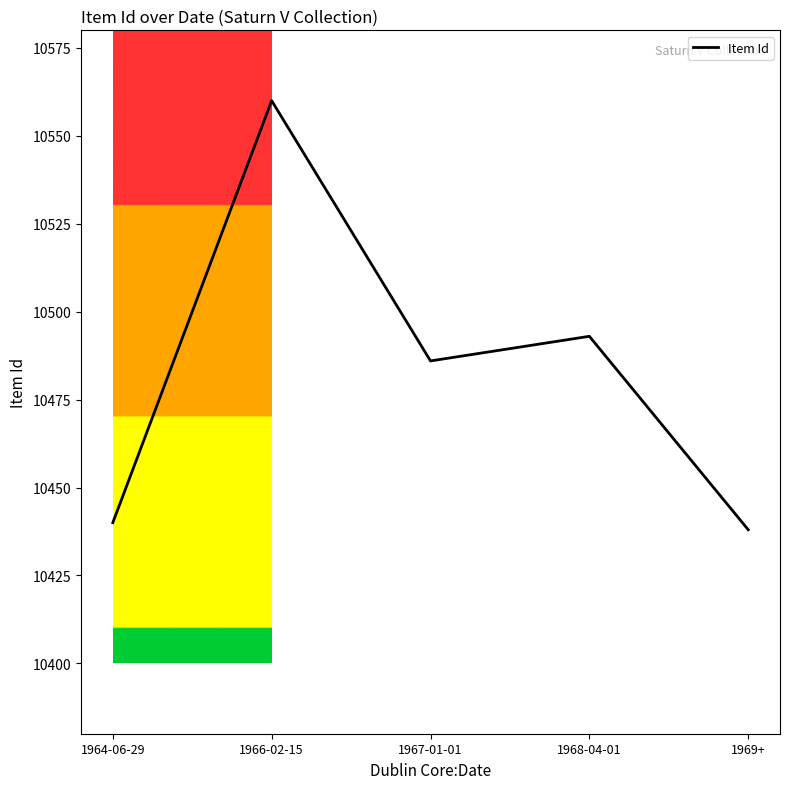

What is the average value?

10483